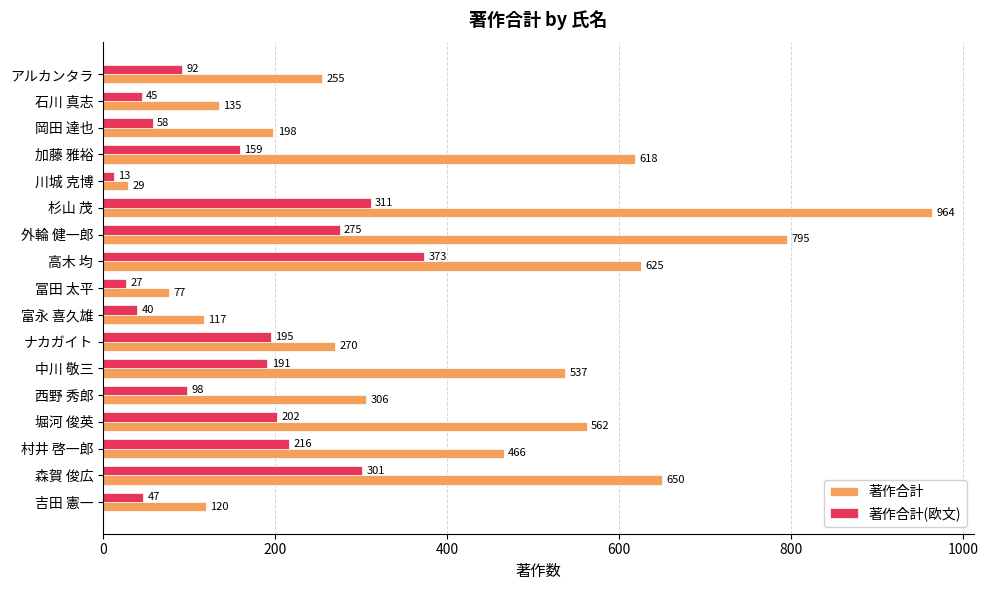

Which series has the largest total across all categories?

著作合計